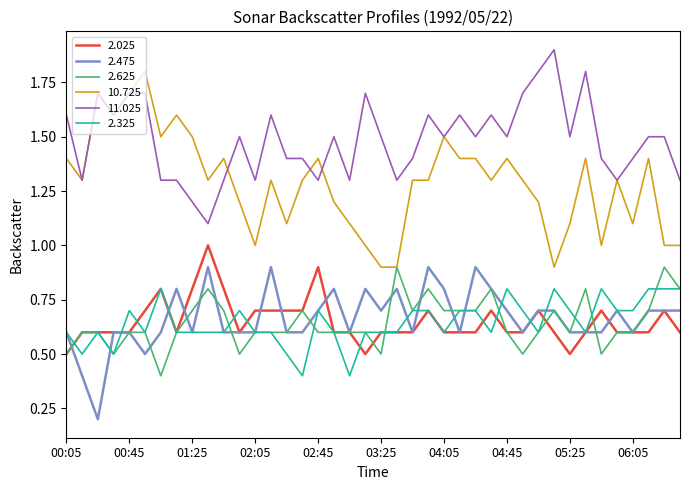

Does the chart display data point markers on the line(s)?

No